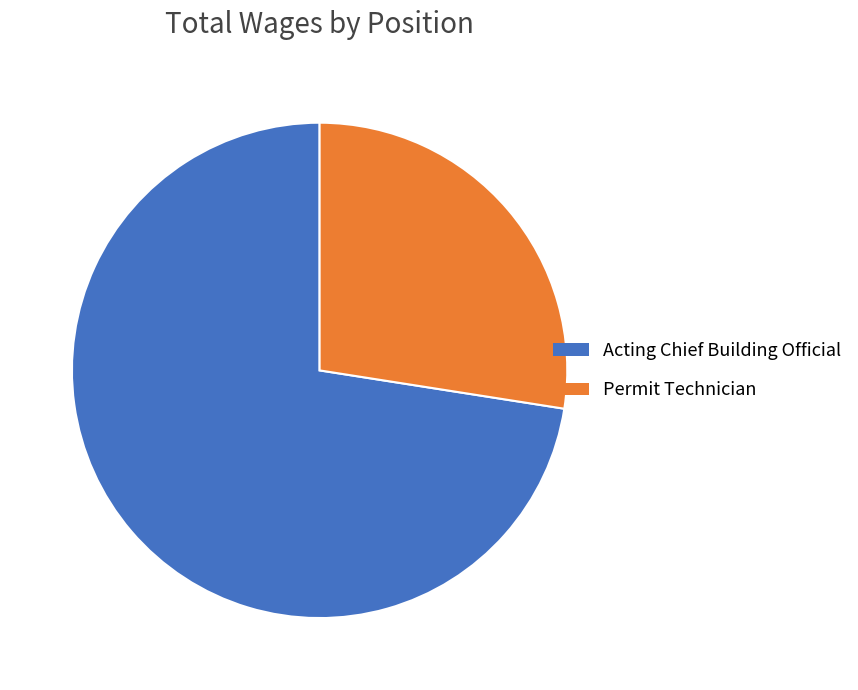

Is the sum of Acting Chief Building Official and Permit Technician greater than half?

Yes